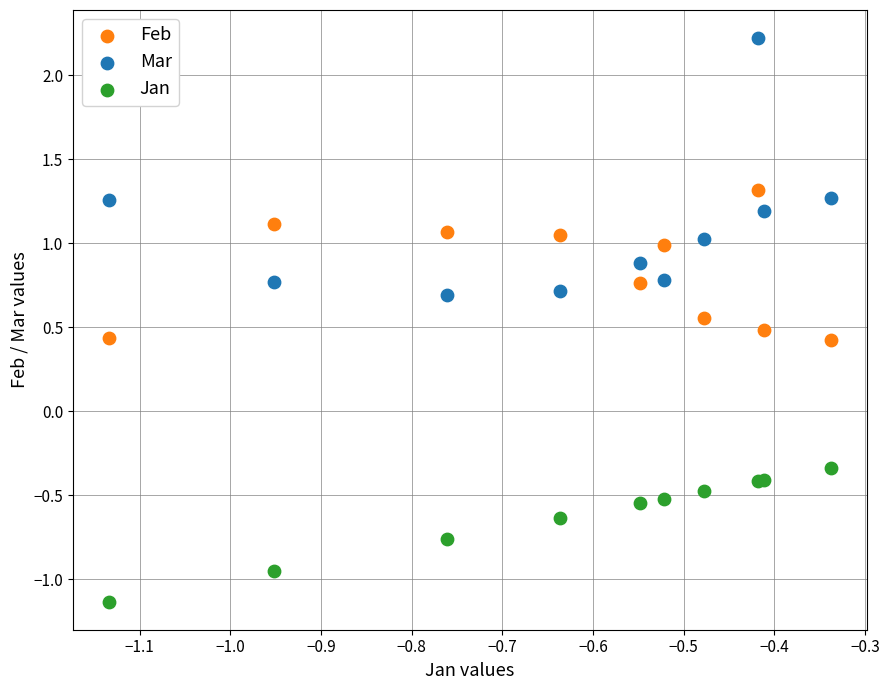

Which series has the largest Y range (max minus min)?

Mar